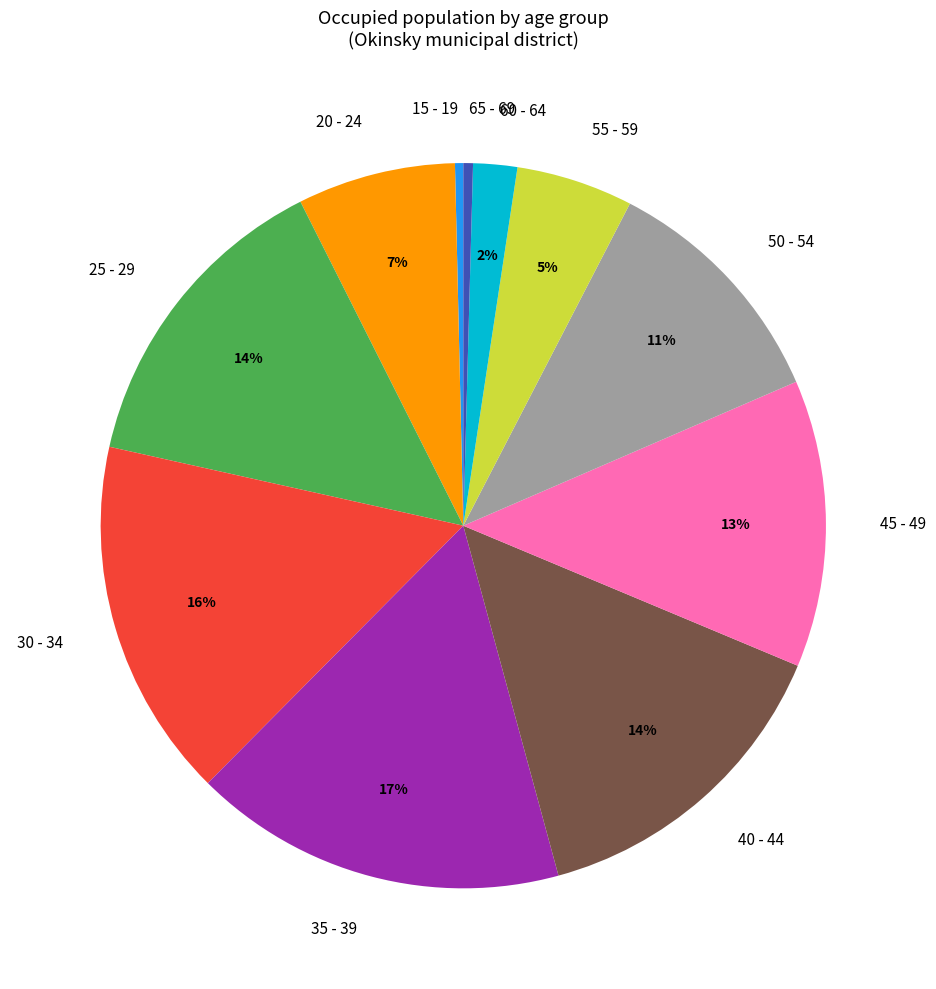

True or false: 35 - 39 accounts for 6% of the total.

False